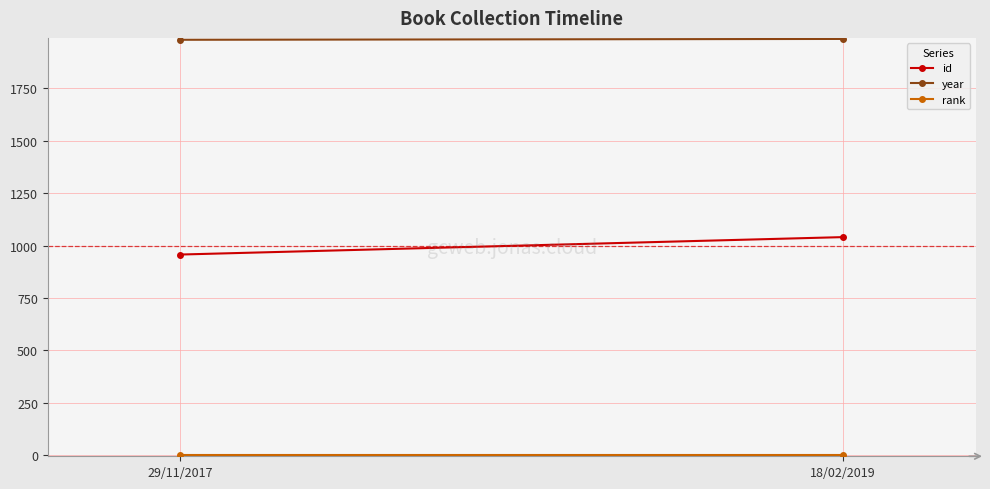

What are all the series names shown in the legend?

id, year, rank